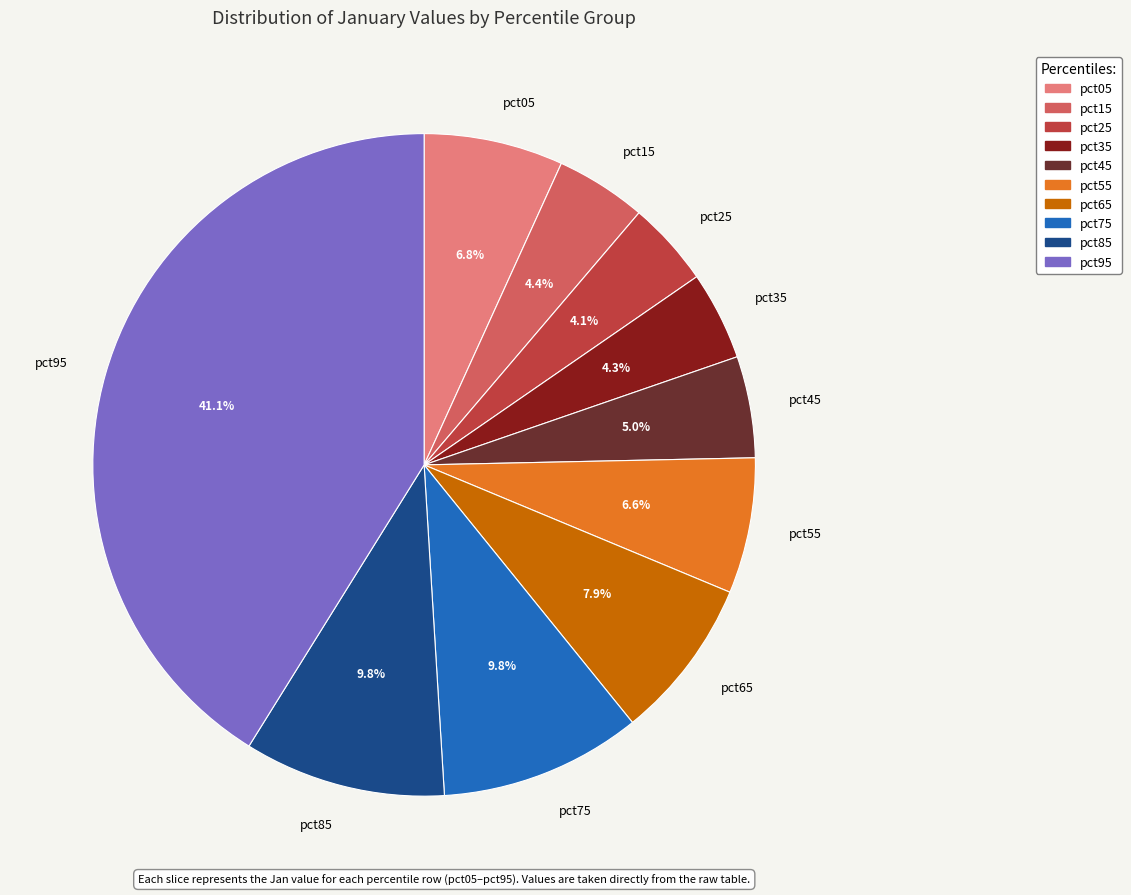

Count the number of slices in the pie.

10